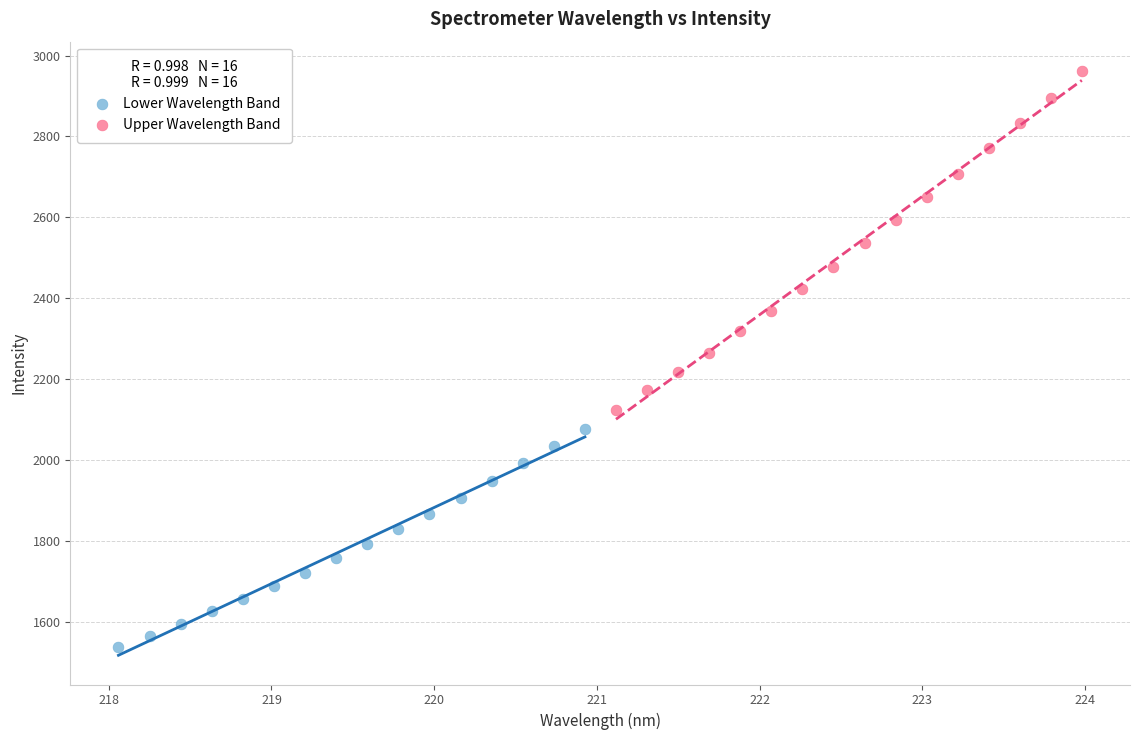

Which series contains the highest Y value?

Upper Wavelength Band